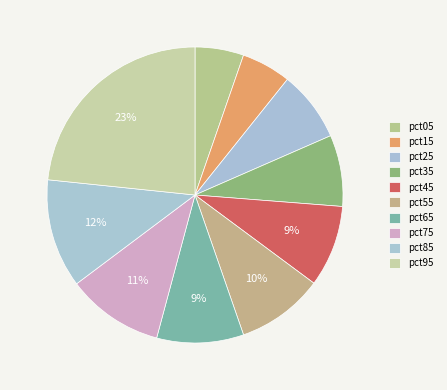

The pct65 slice represents 9% of the pie. True or false?

True